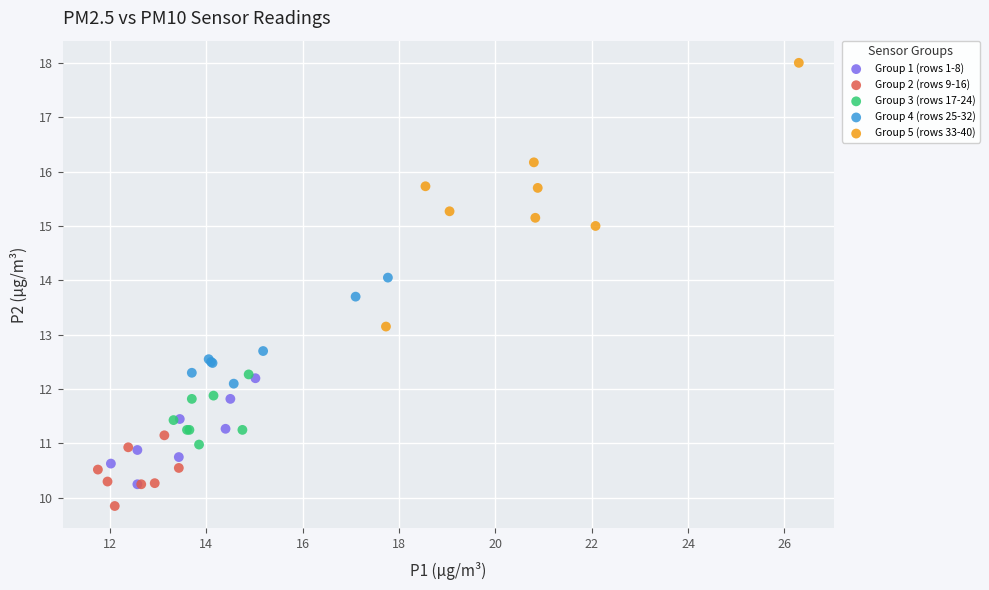

Which series reaches the maximum Y coordinate?

Group 5 (rows 33-40)